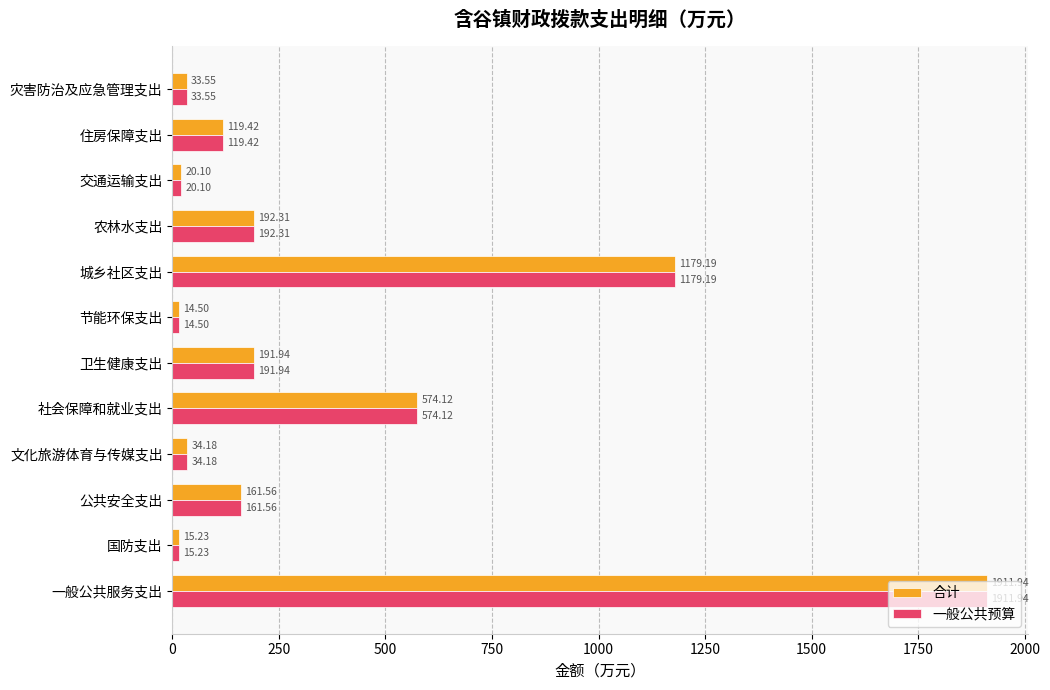

At which category is the sum across all series the highest?

一般公共服务支出